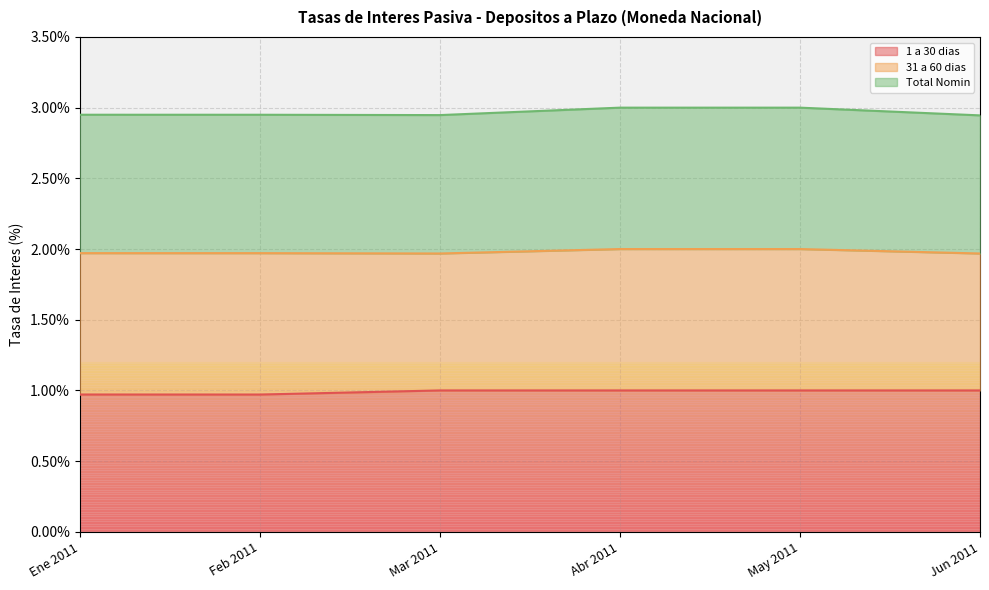

What are all the series names shown in the legend?

1 a 30 dias, 31 a 60 dias, Total Nomin